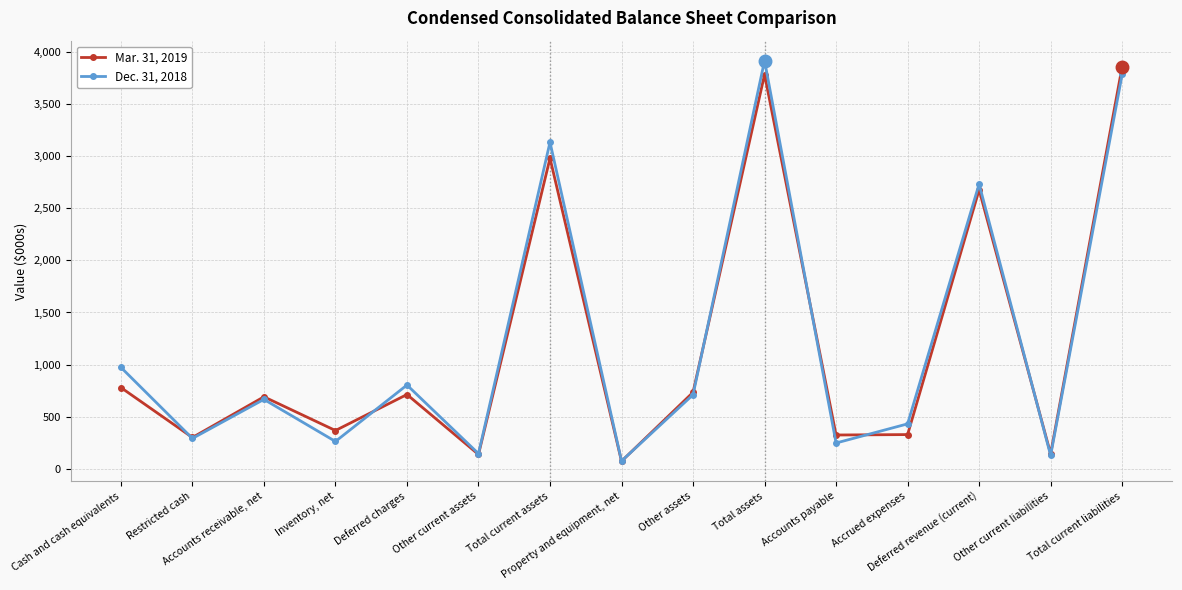

Rank the series by their average value, from lowest to highest.

Mar. 31, 2019, Dec. 31, 2018